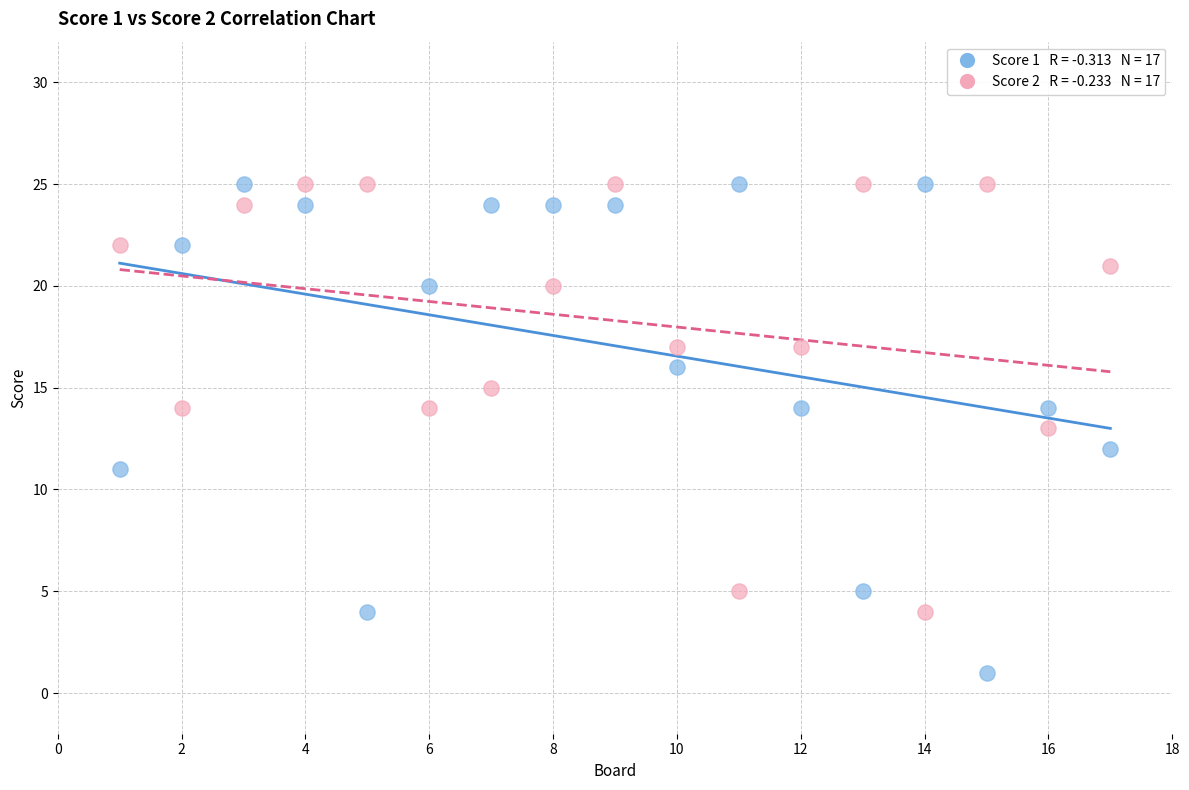

Across all data points, what is the range of Y values (max minus min)?

24